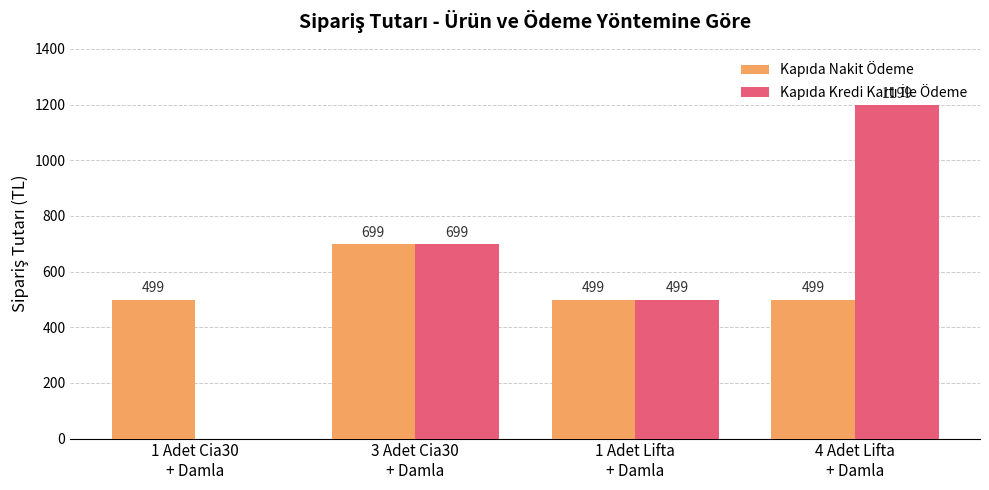

Are the bars horizontal?

No